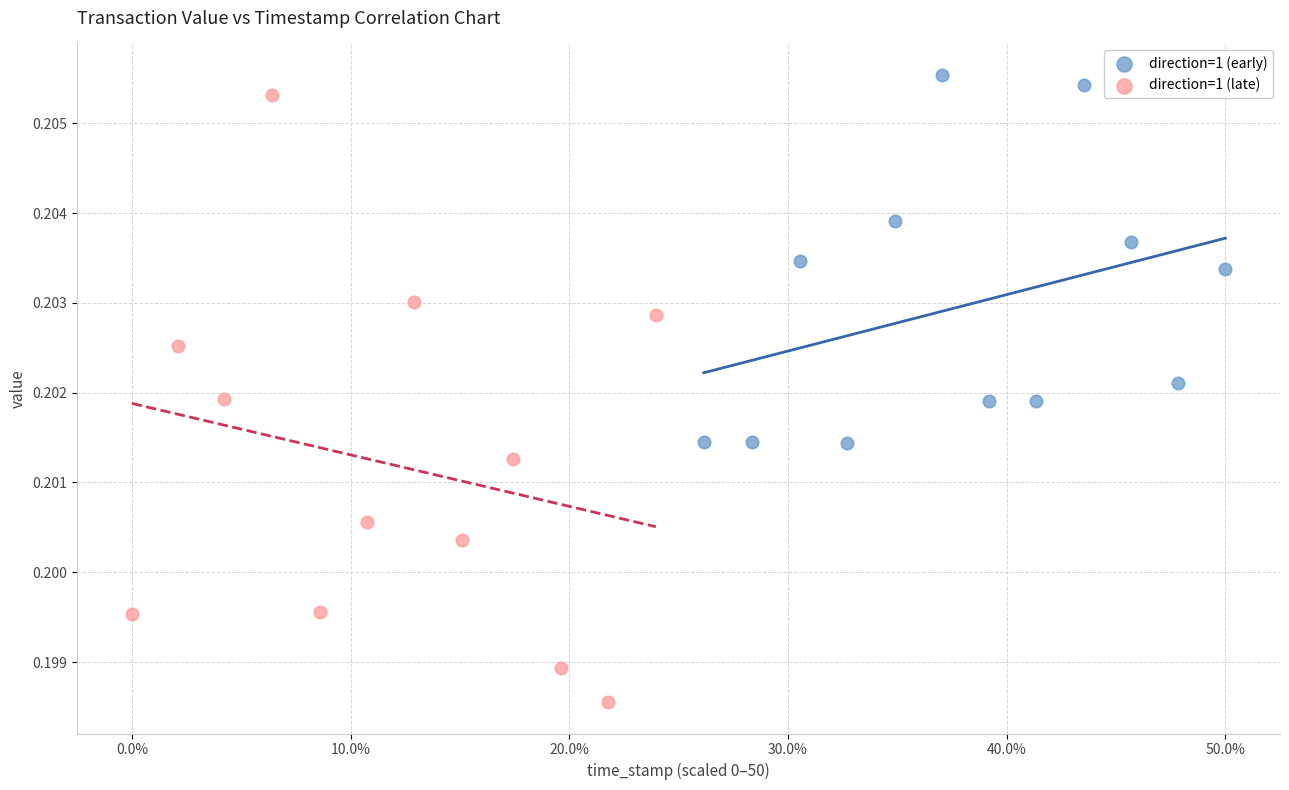

Which series reaches the minimum Y coordinate?

direction=1 (late)